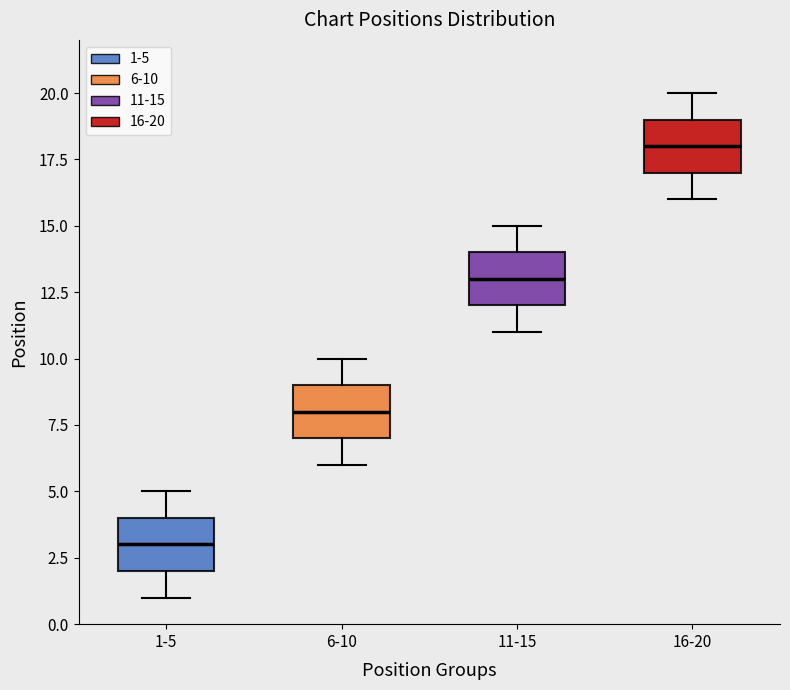

Where does the median line of the box for 1-5 sit on the y-axis? The values are not printed on the chart, so give them approximately, as read against the axis.

3